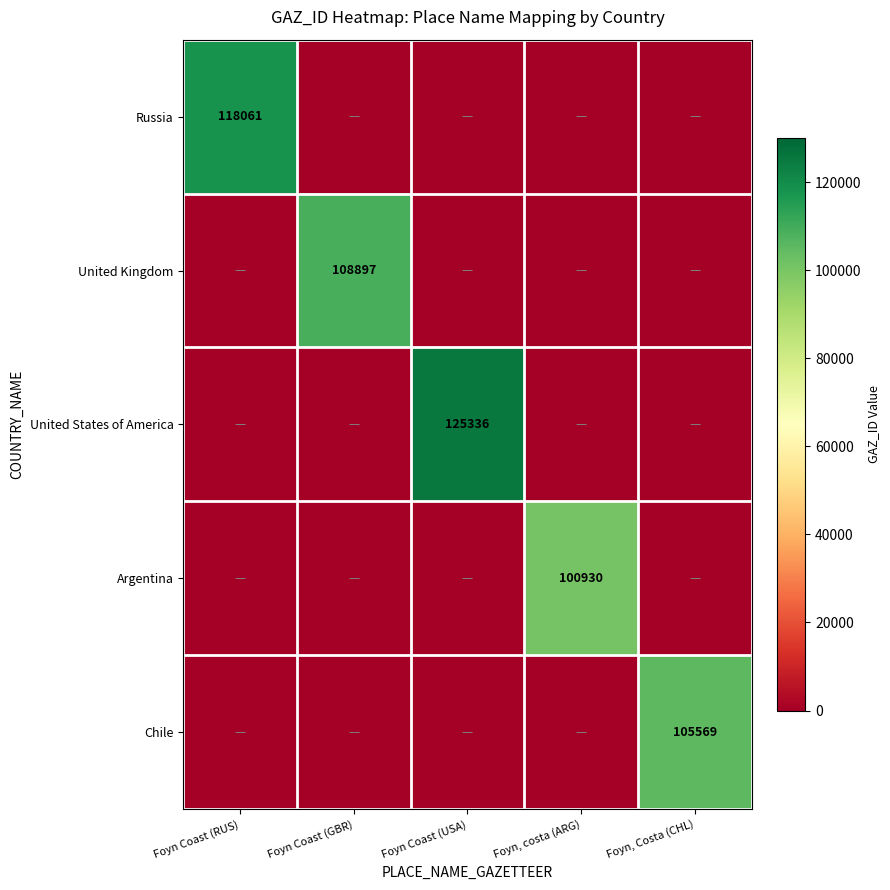

What is the difference between the highest and lowest values at Foyn Coast (GBR)?

108897